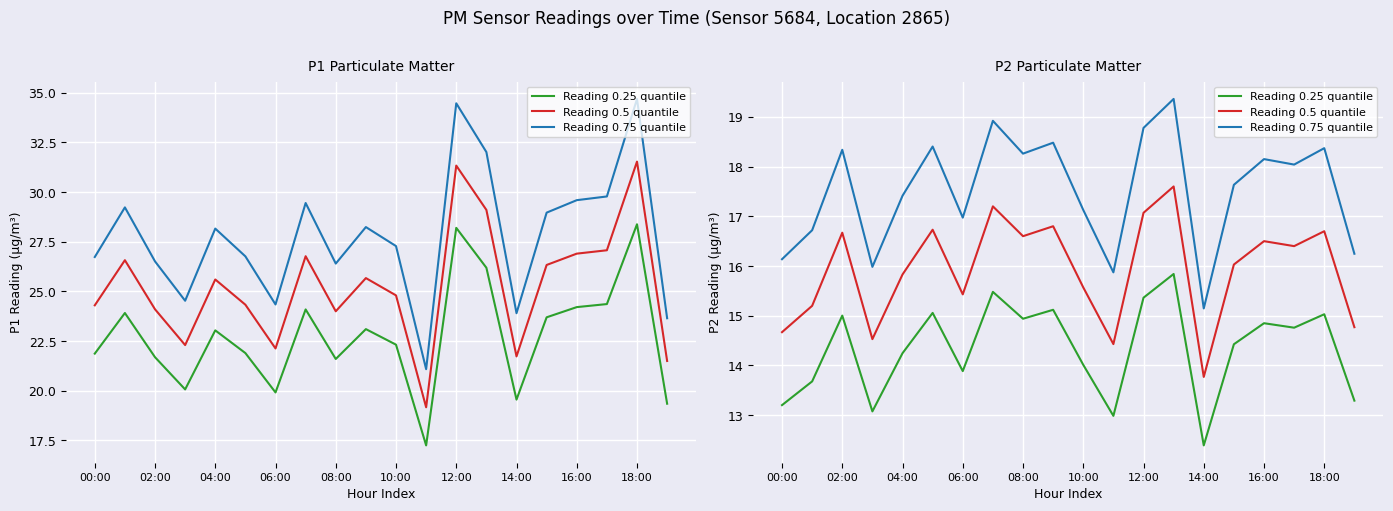

What are all the series names shown in the legend?

Reading 0.25 quantile, Reading 0.5 quantile, Reading 0.75 quantile